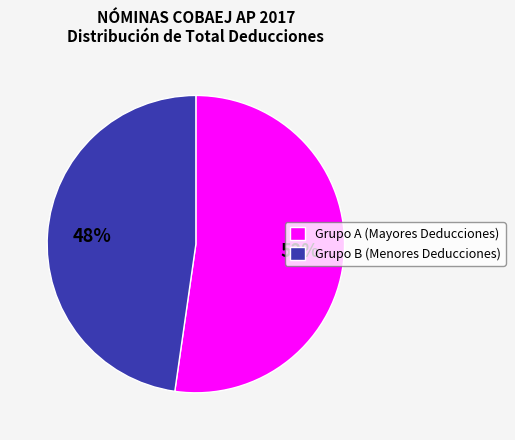

Do Grupo B (Menores Deducciones) and Grupo A (Mayores Deducciones) together represent more than half of the pie?

Yes